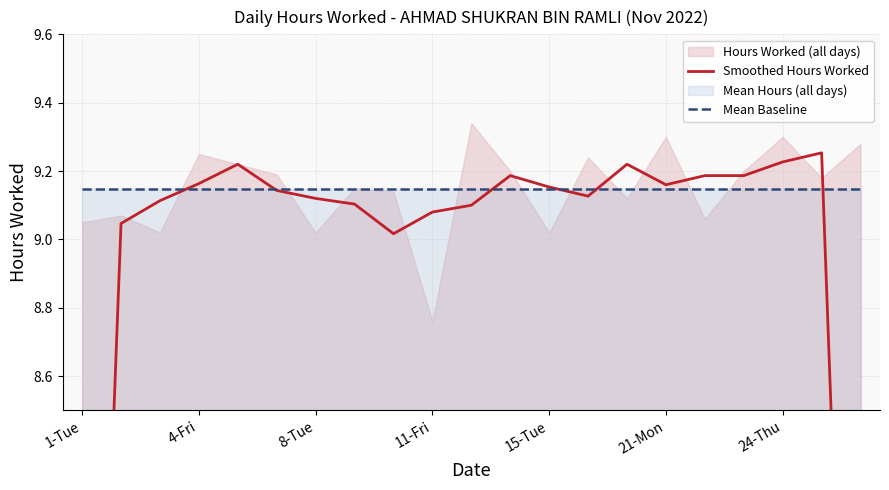

Which series changed the most between 11 and 19?

Smoothed Hours Worked